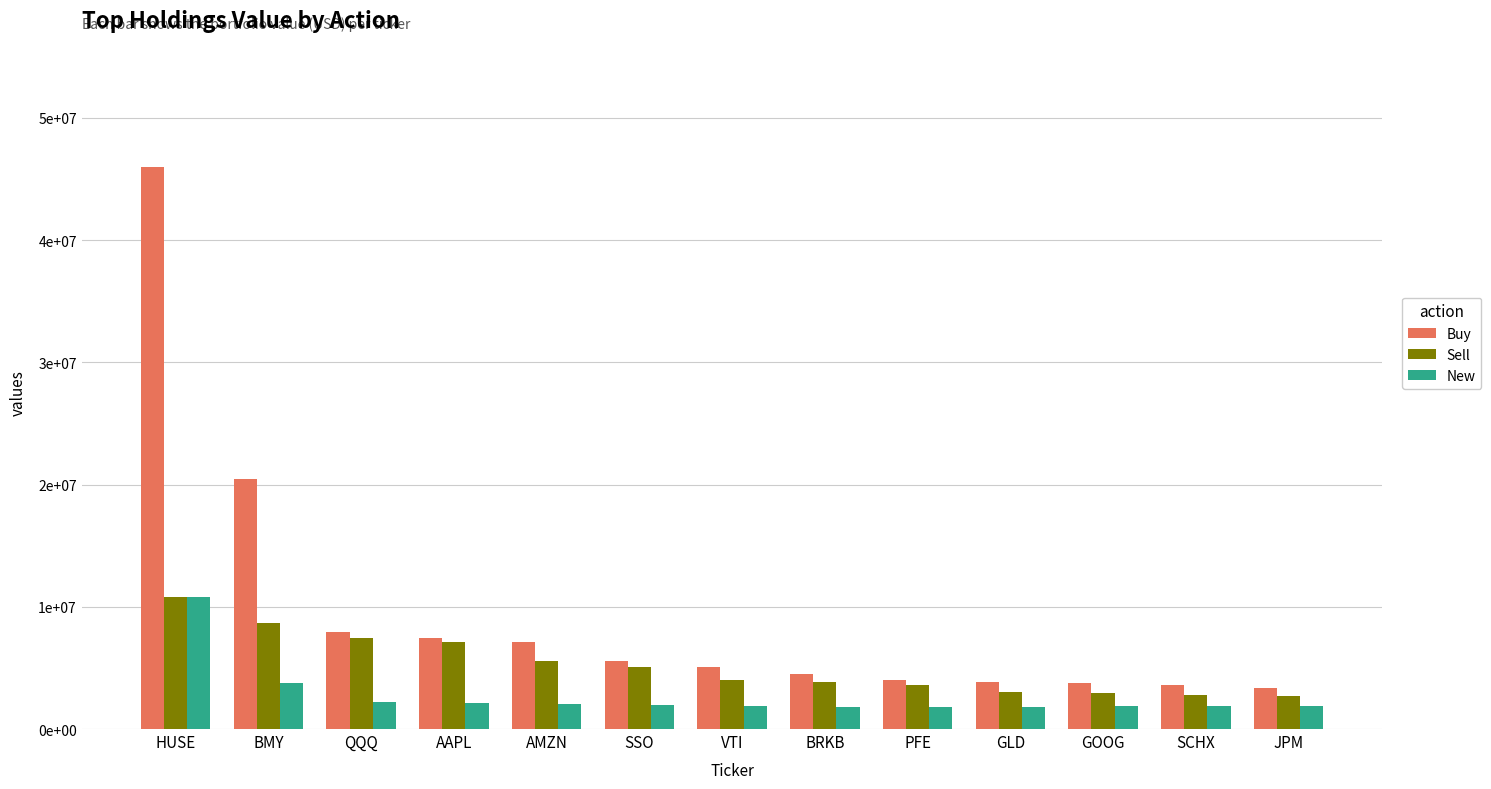

What are all the series names shown in the legend?

Buy, Sell, New